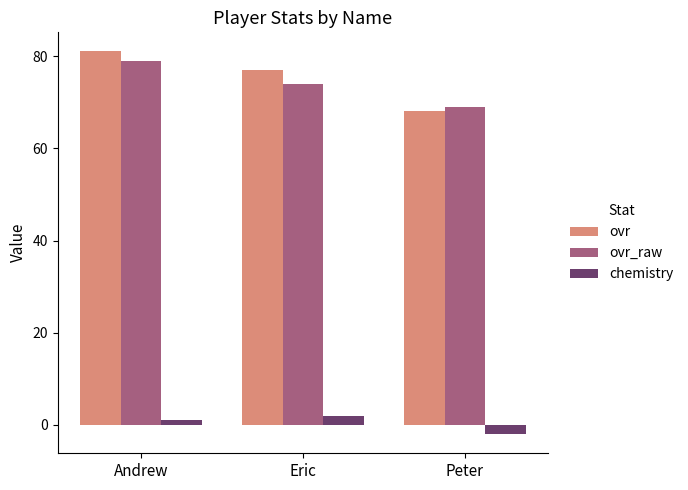

What are all the series names shown in the legend?

ovr, ovr_raw, chemistry